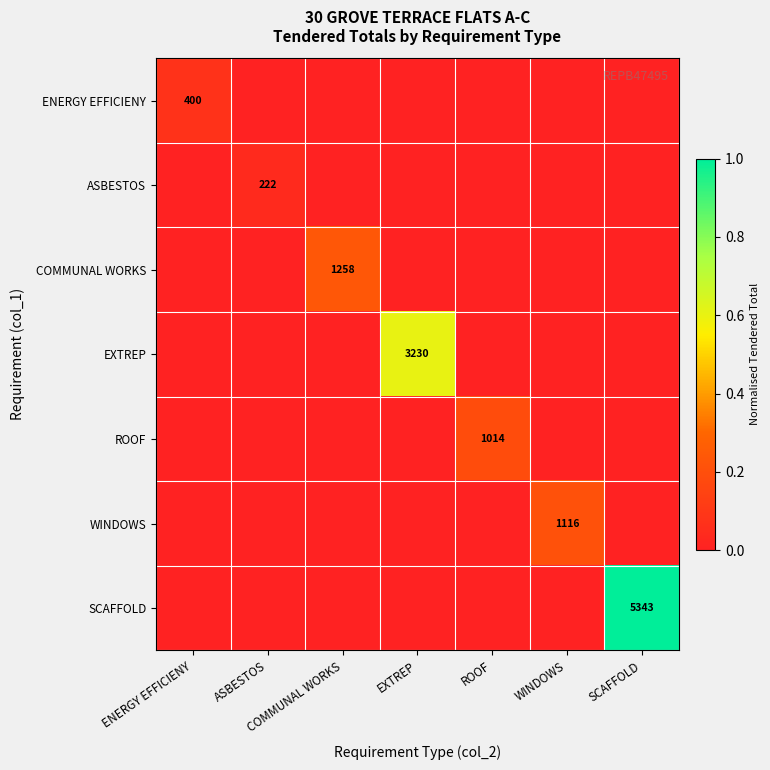

Which series has the widest spread of values?

SCAFFOLD